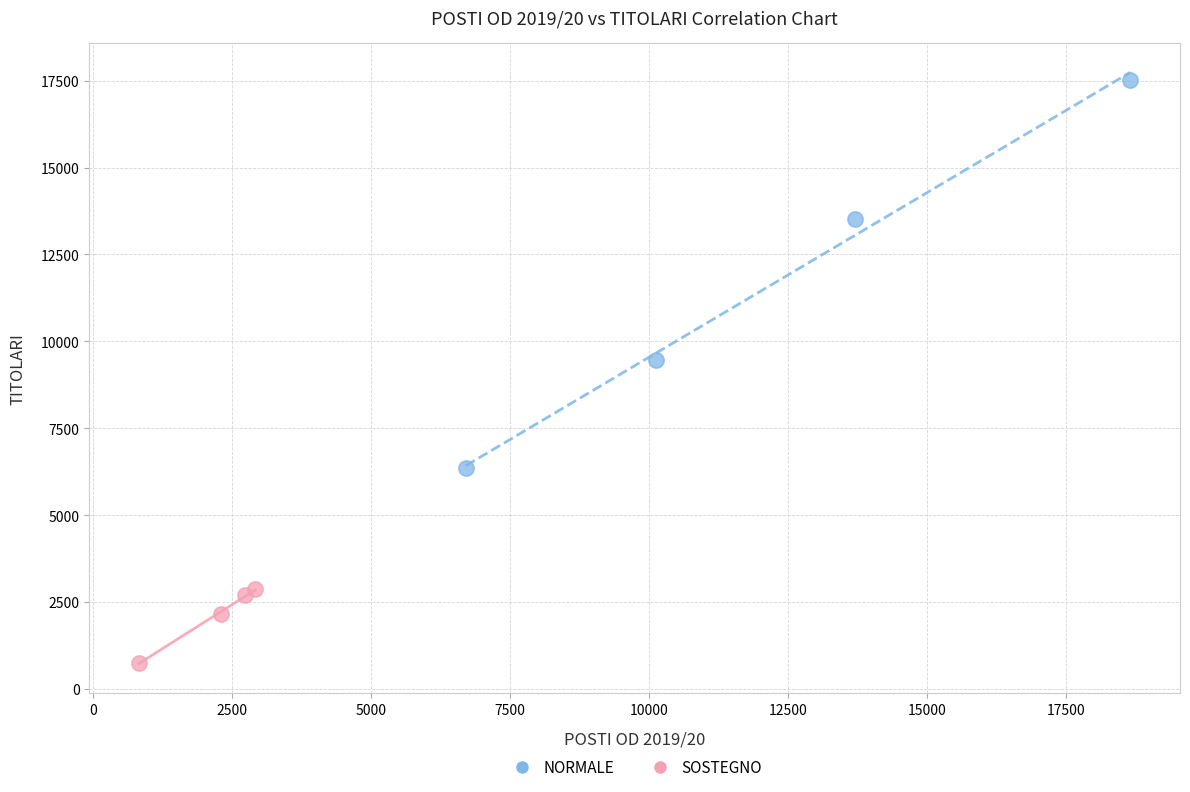

What are all the series names shown in the legend?

NORMALE, SOSTEGNO